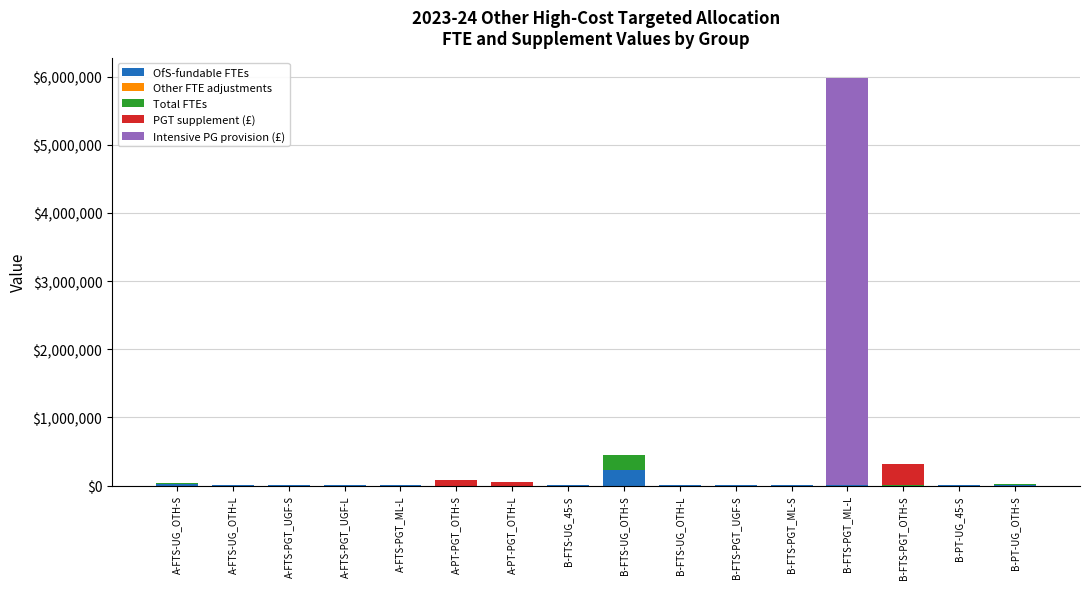

The Intensive PG provision (£) series shows 3278149.1 at A-FTS-UG_OTH-L. True or false?

False